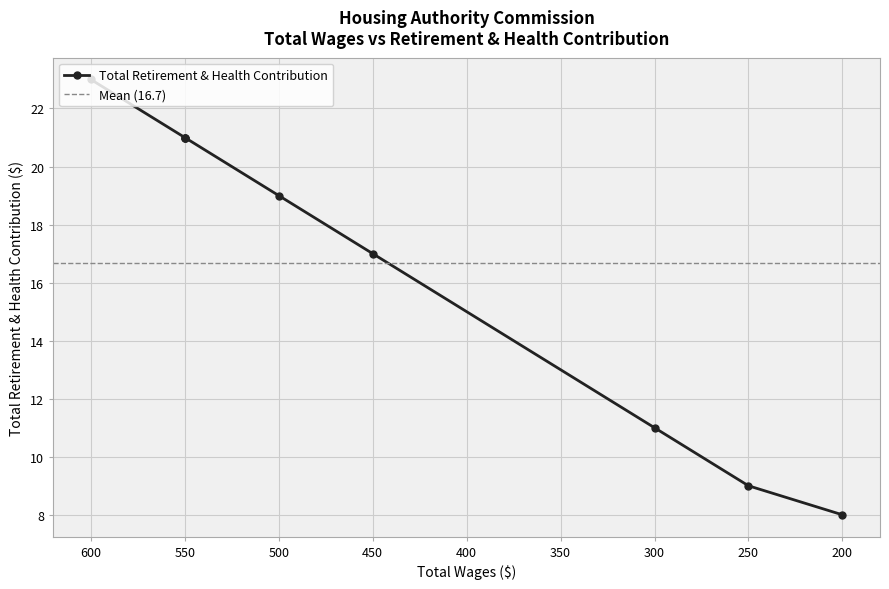

What value does the data have at 250.0, to the nearest 10?

10